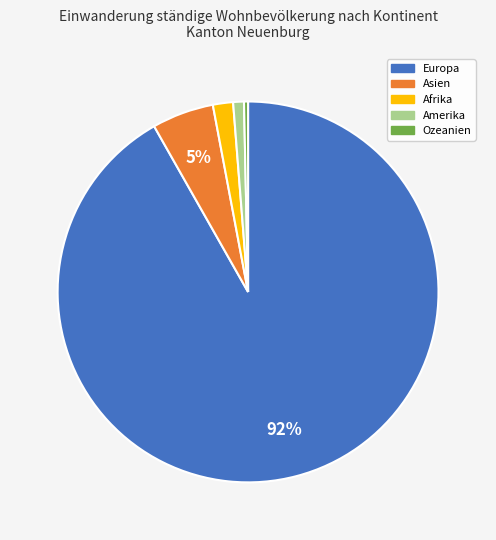

To the nearest percent, what is the difference between the Europa and Amerika slice percentages?

91%